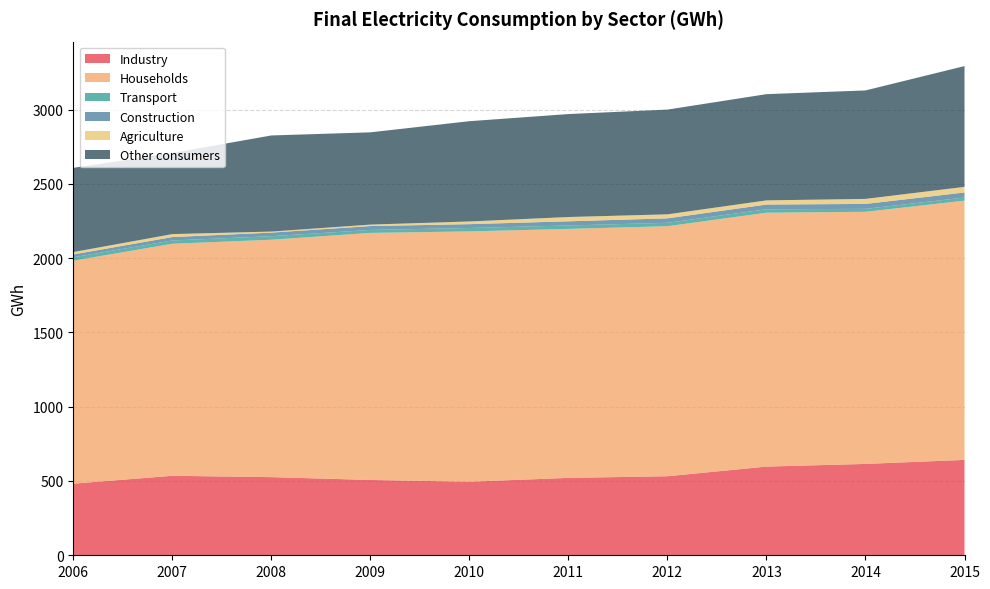

Reading left to right, what are all the values shown in this chart?

Industry: 482	535	526	507	495	521	532	597	615	642
Households: 1501	1562	1598	1663	1685	1676	1683	1709	1697	1745
Transport: 23	22	24	20	23	23	23	23	20	21
Construction: 19	23	24	26	26	28	30	32	33	34
Agriculture: 16	20	7	10	18	29	27	28	34	38
Other consumers: 567	546	647	621	675	693	705	715	730	813